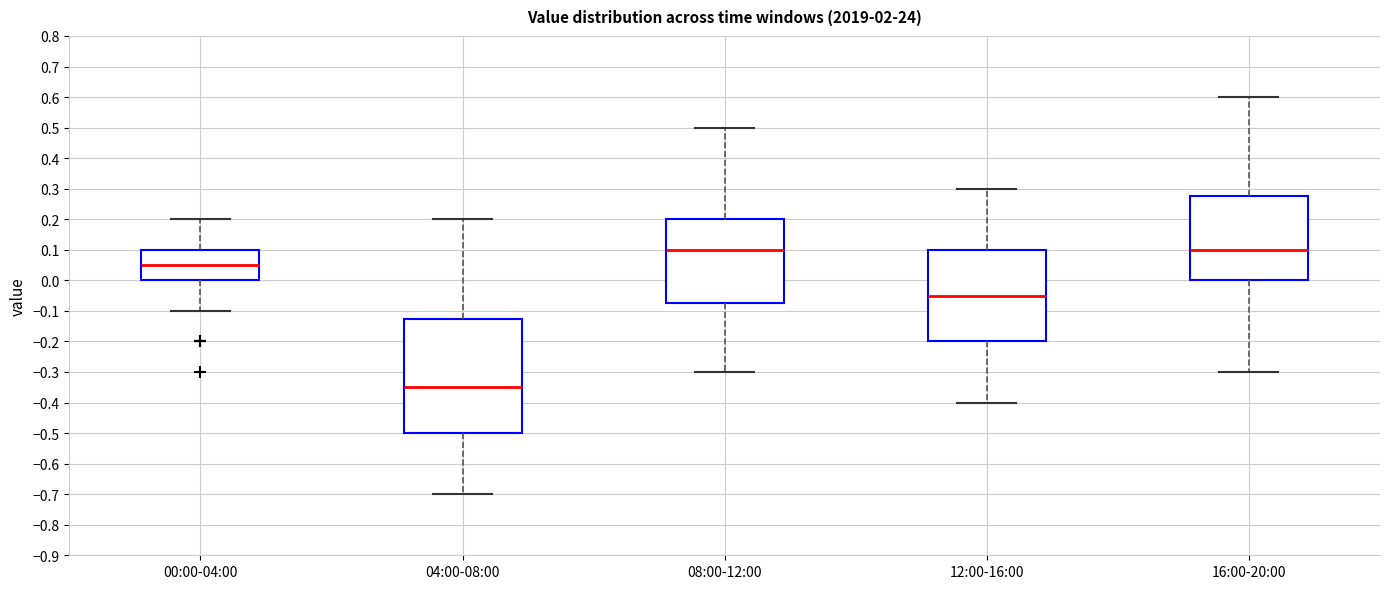

Which box is the tallest, from its lower edge to its upper edge?

04:00-08:00